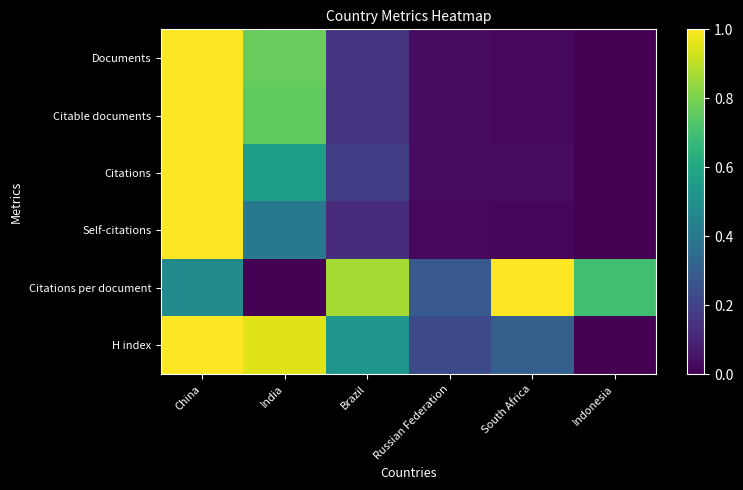

Reading right to left, extract all data points from this chart.

Documents: Indonesia=0.0	South Africa=0.0	Russian Federation=0.0	Brazil=0.2	India=0.8	China=1.0
Citable documents: Indonesia=0.0	South Africa=0.0	Russian Federation=0.0	Brazil=0.2	India=0.8	China=1.0
Citations: Indonesia=0.0	South Africa=0.0	Russian Federation=0.0	Brazil=0.2	India=0.6	China=1.0
Self-citations: Indonesia=0.0	South Africa=0.0	Russian Federation=0.0	Brazil=0.1	India=0.4	China=1.0
Citations per document: Indonesia=0.7	South Africa=1.0	Russian Federation=0.3	Brazil=0.9	India=0.0	China=0.5
H index: Indonesia=0.0	South Africa=0.3	Russian Federation=0.2	Brazil=0.5	India=1.0	China=1.0